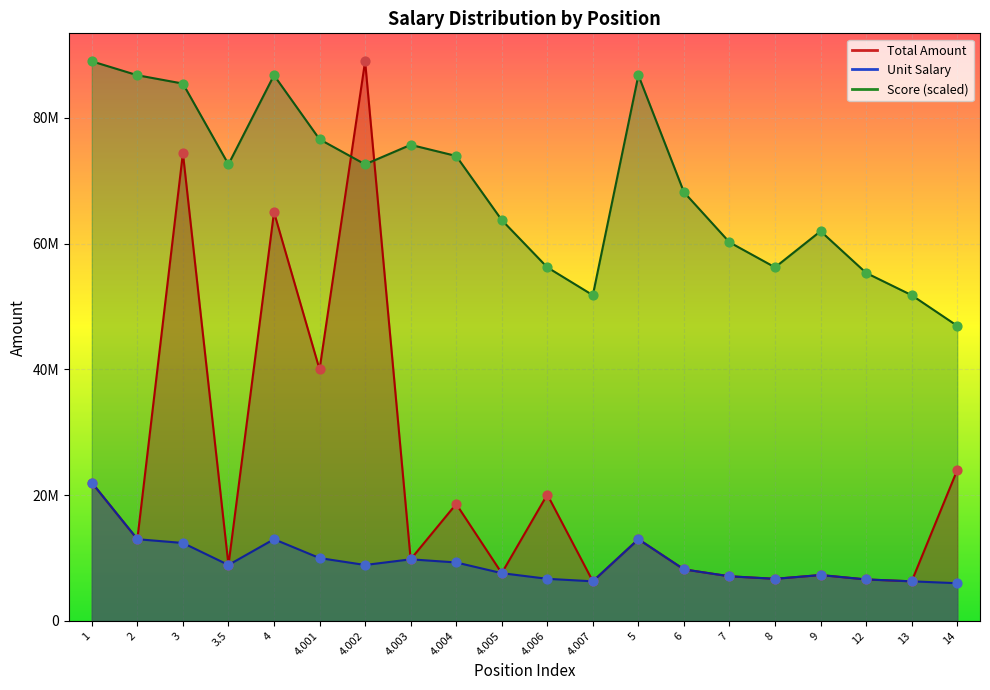

What is the total value across all series at 14?

76935323.4